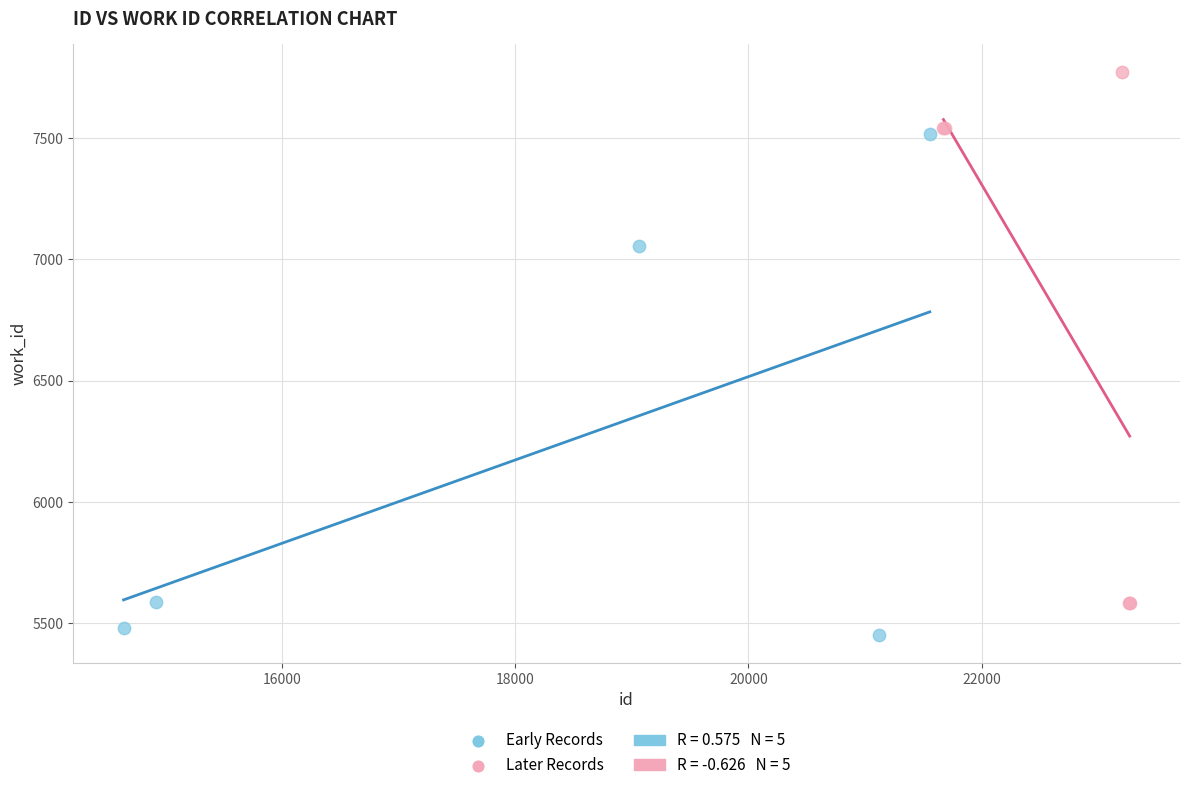

Which series reaches the minimum Y coordinate?

Early Records